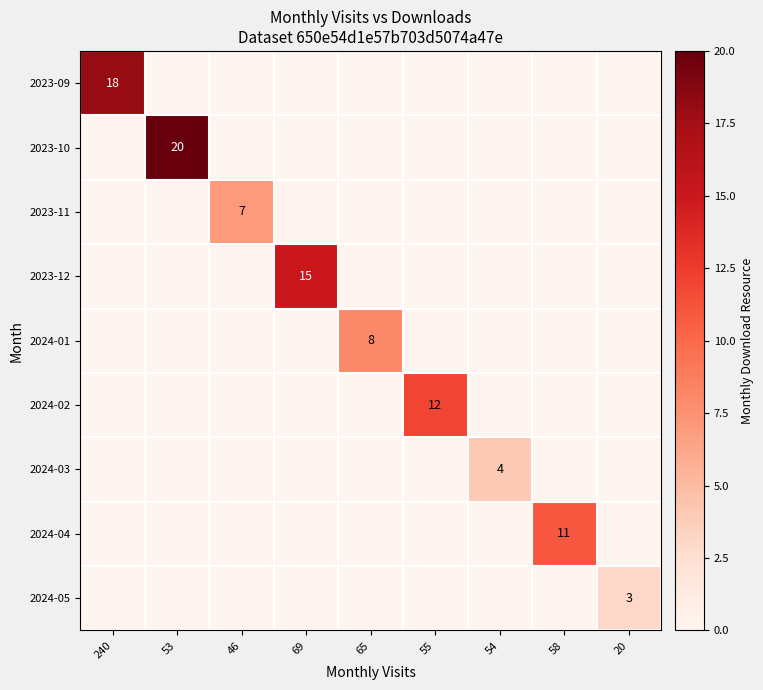

The value of 2024-01 at 65 is 12. True or false?

False